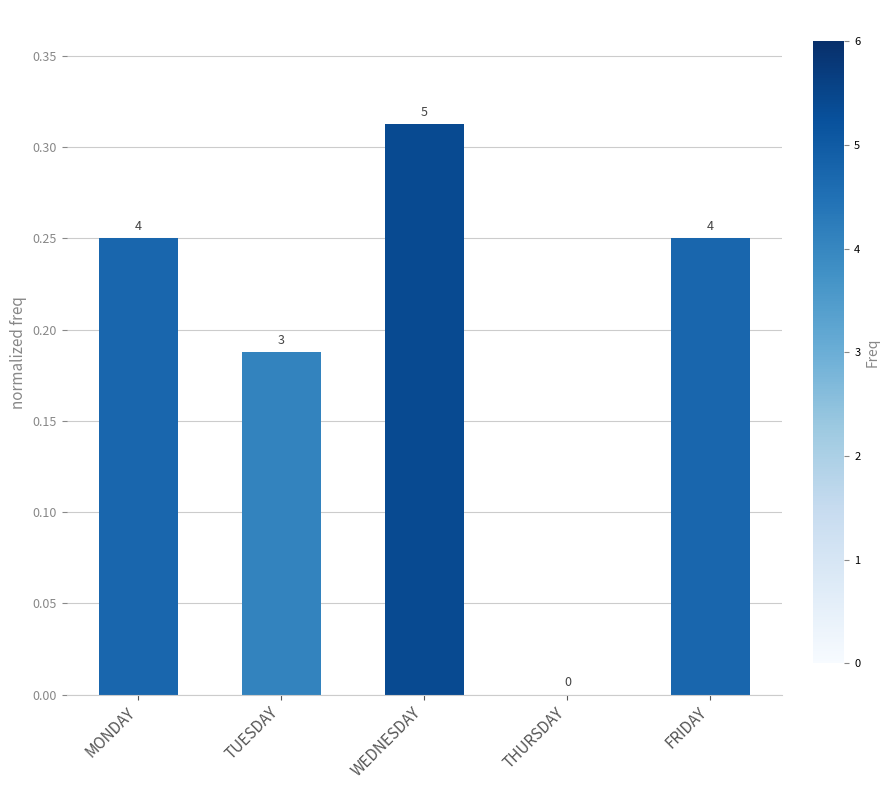

What is the label of the 1st bar from the left?

MONDAY